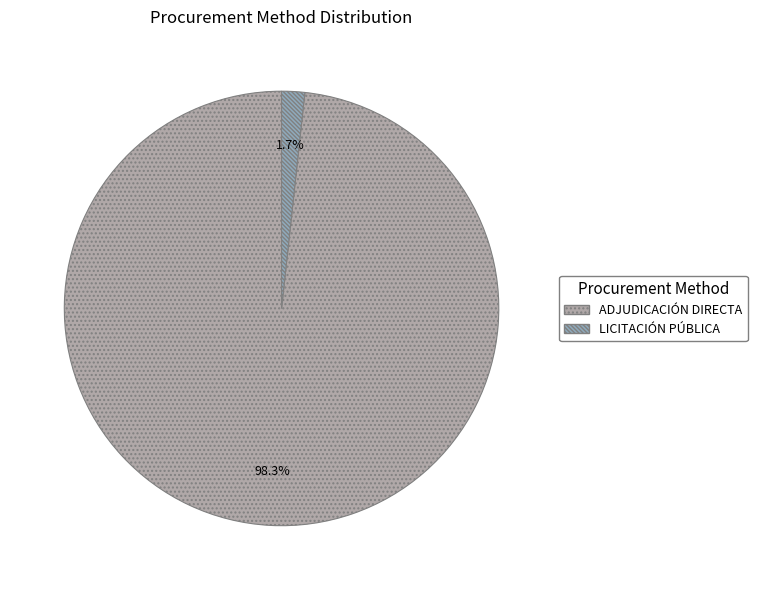

The LICITACIÓN PÚBLICA slice represents 2% of the pie. True or false?

True